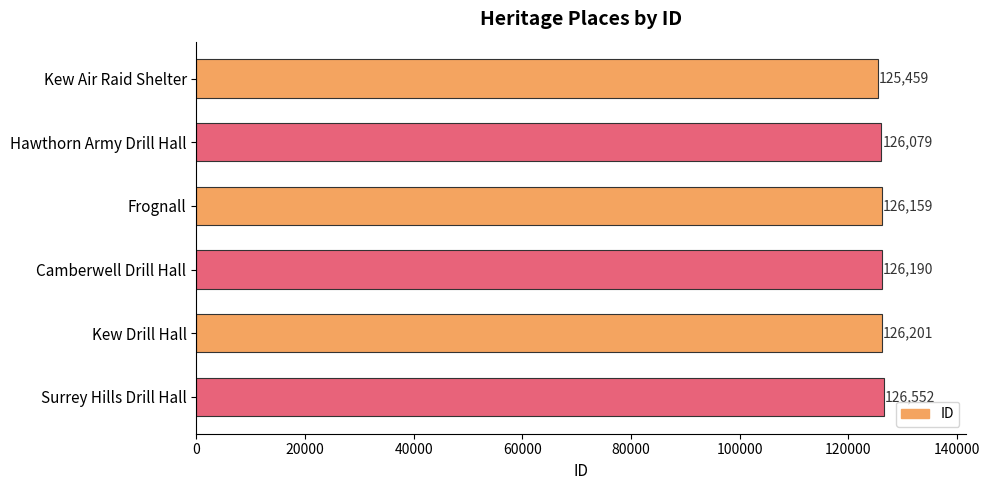

Are the bars horizontal?

Yes